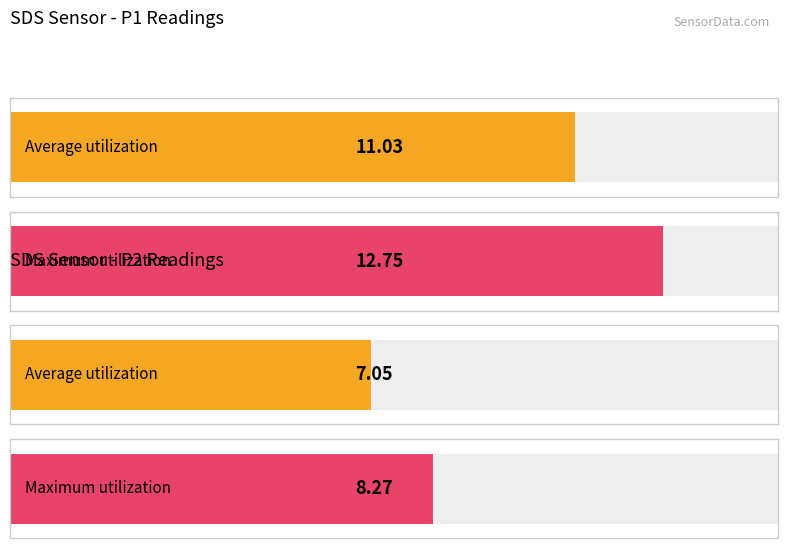

Are the bars grouped side by side (vs. stacked)?

Yes